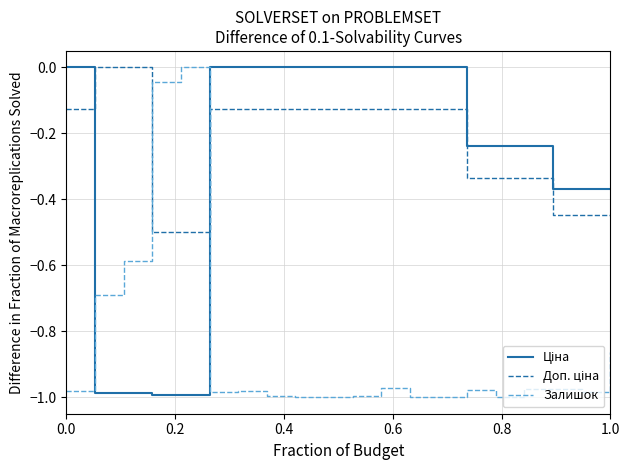

Is this an area chart (filled region under the line)?

No